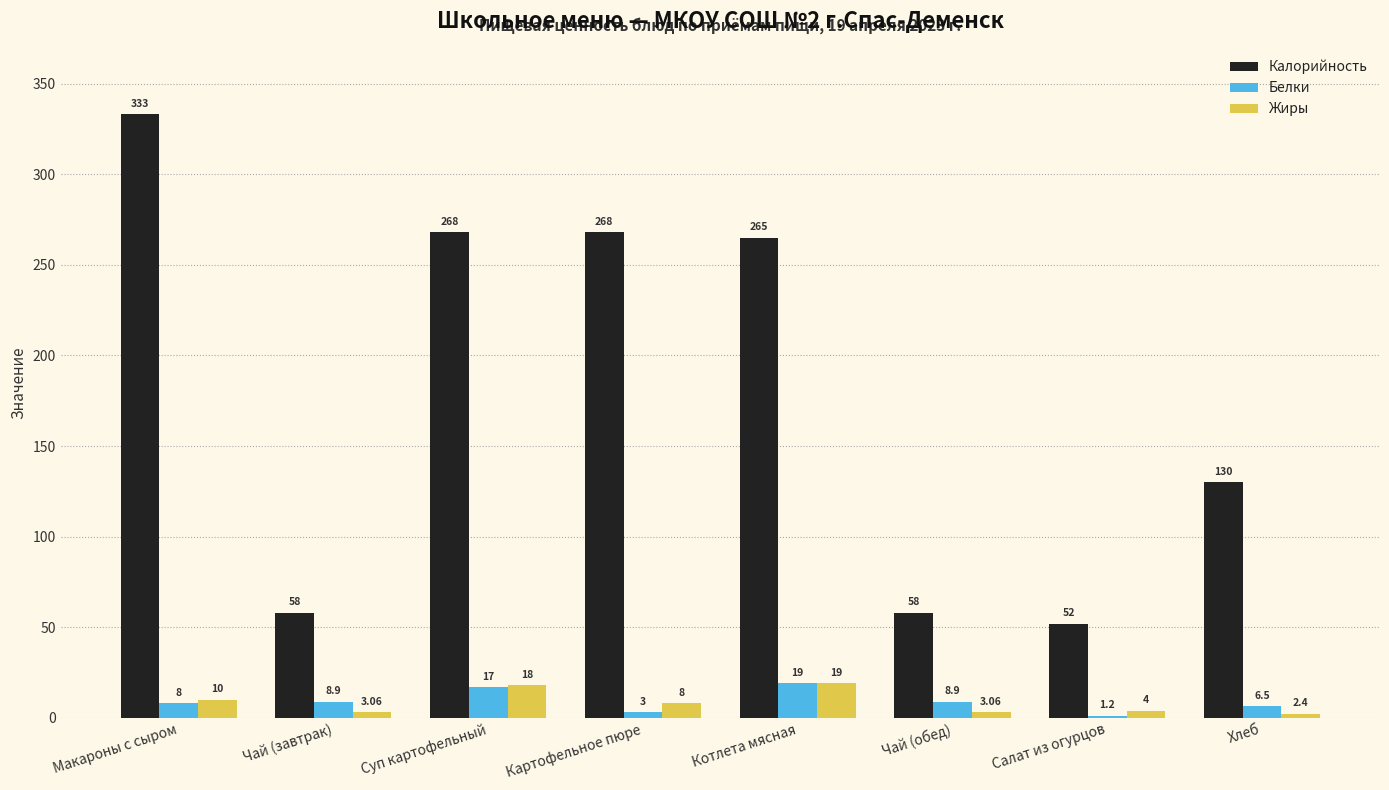

What is the maximum value for Калорийность?

333.0